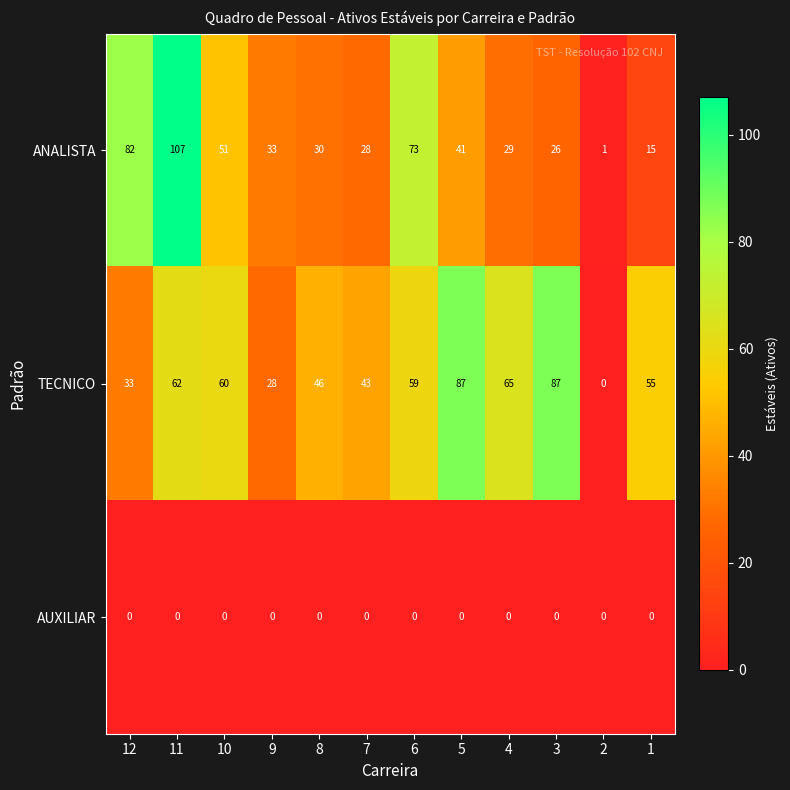

Where is ANALISTA nearest to the value 54?

10